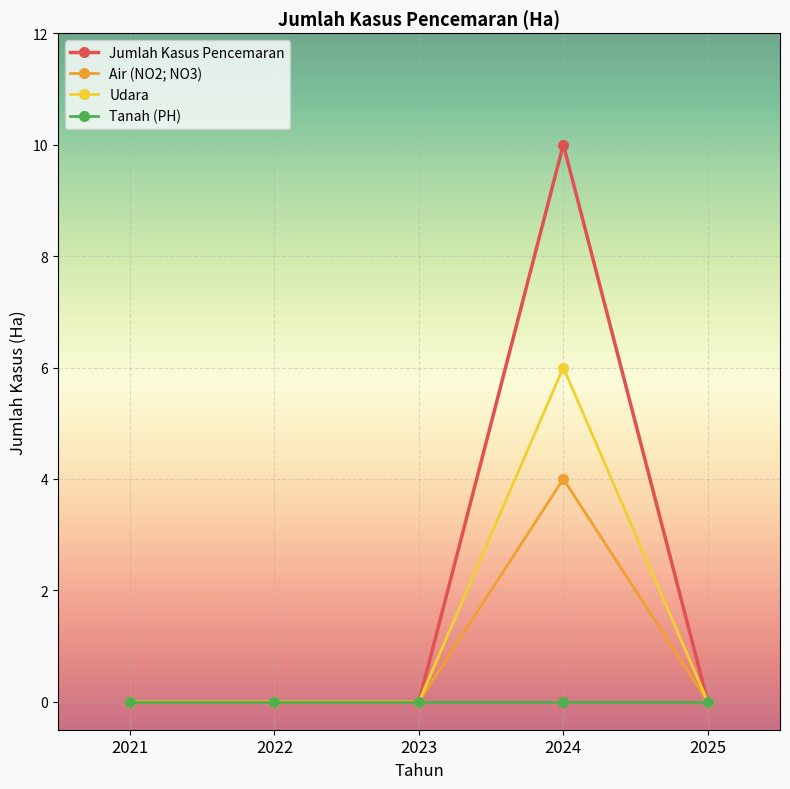

What is the difference between the maximum and minimum values in the Air (NO2; NO3) series?

4